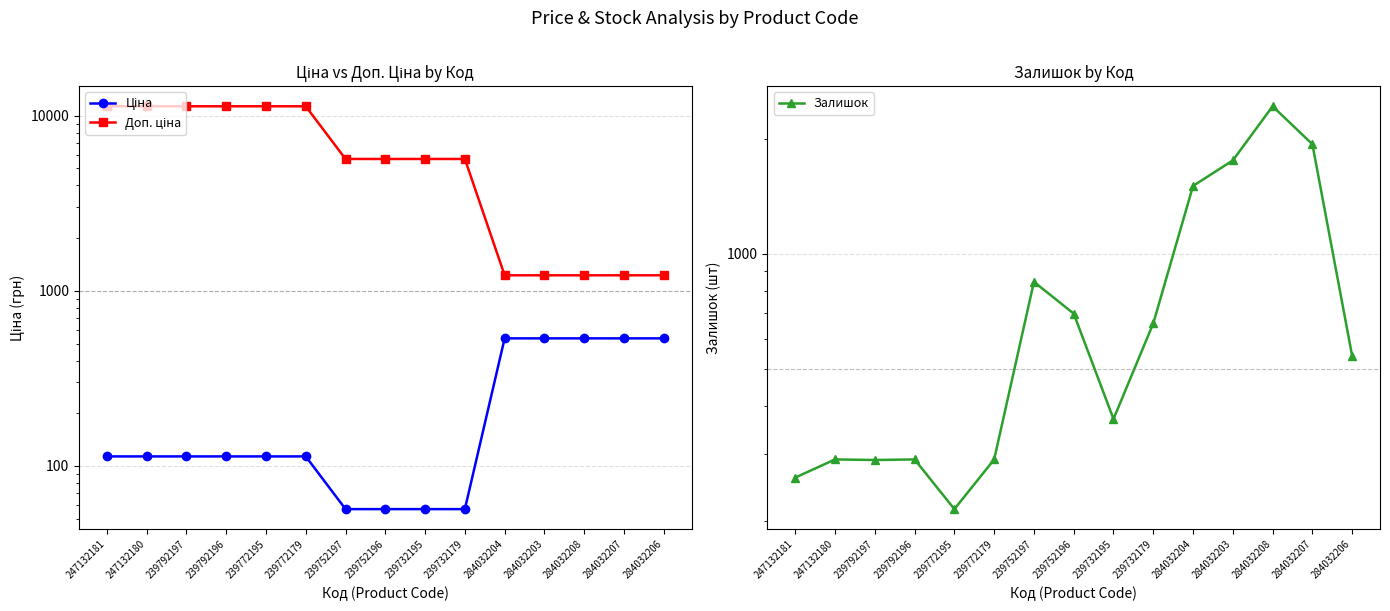

List the labels in order of Ціна value, smallest first.

239752197, 239752196, 239732195, 239732179, 247132181, 247132180, 239792197, 239792196, 239772195, 239772179, 284032204, 284032203, 284032208, 284032207, 284032206